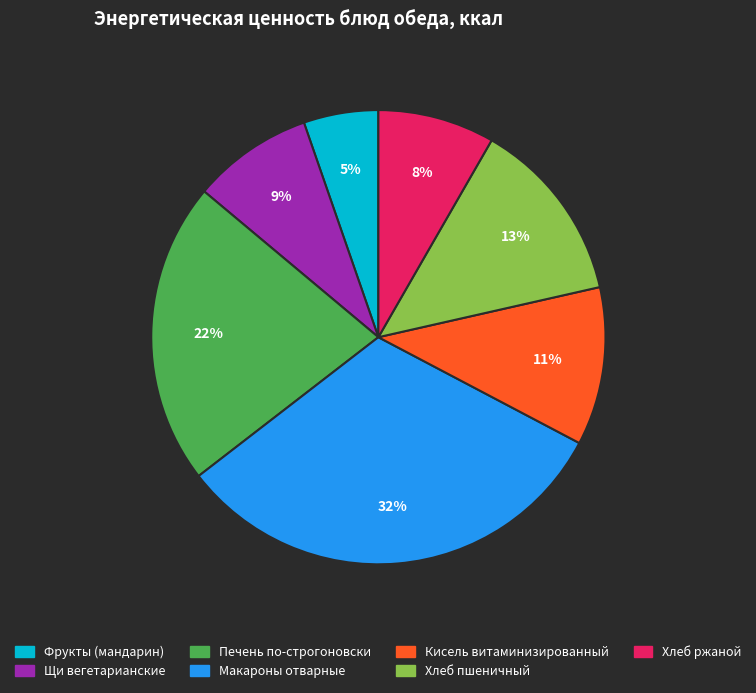

To the nearest percent, what is the combined percentage of Макароны отварные and Кисель витаминизированный?

43%